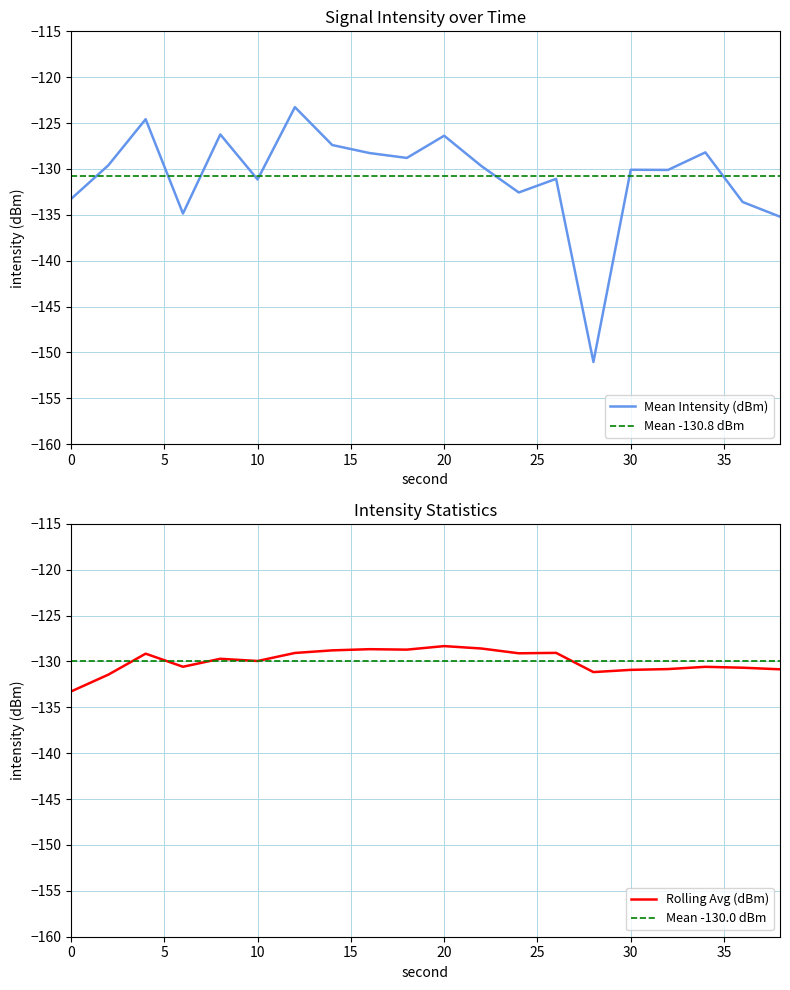

True or false: Mean Intensity (dBm) and Rolling Avg (dBm) cross at least once.

True